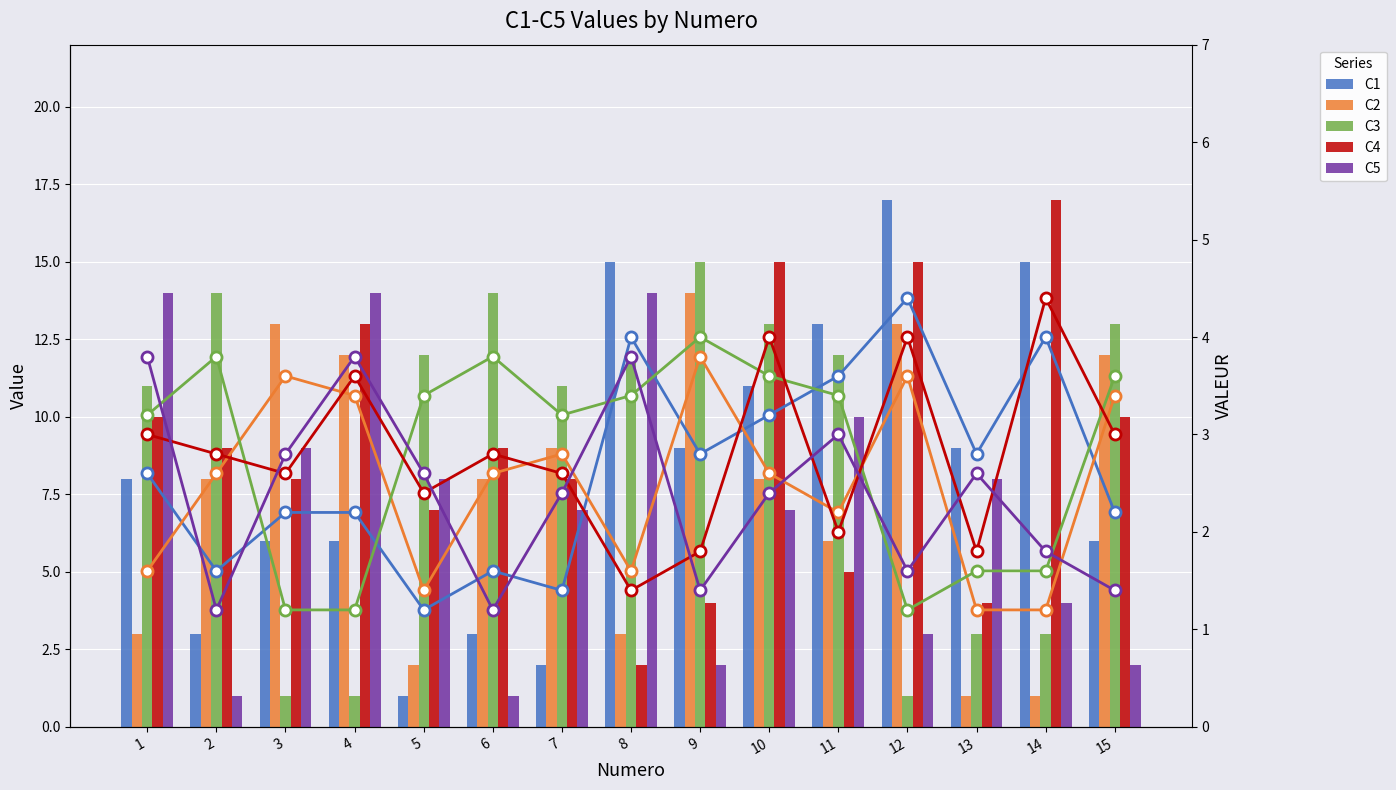

Where is C4 nearest to the value 2?

11